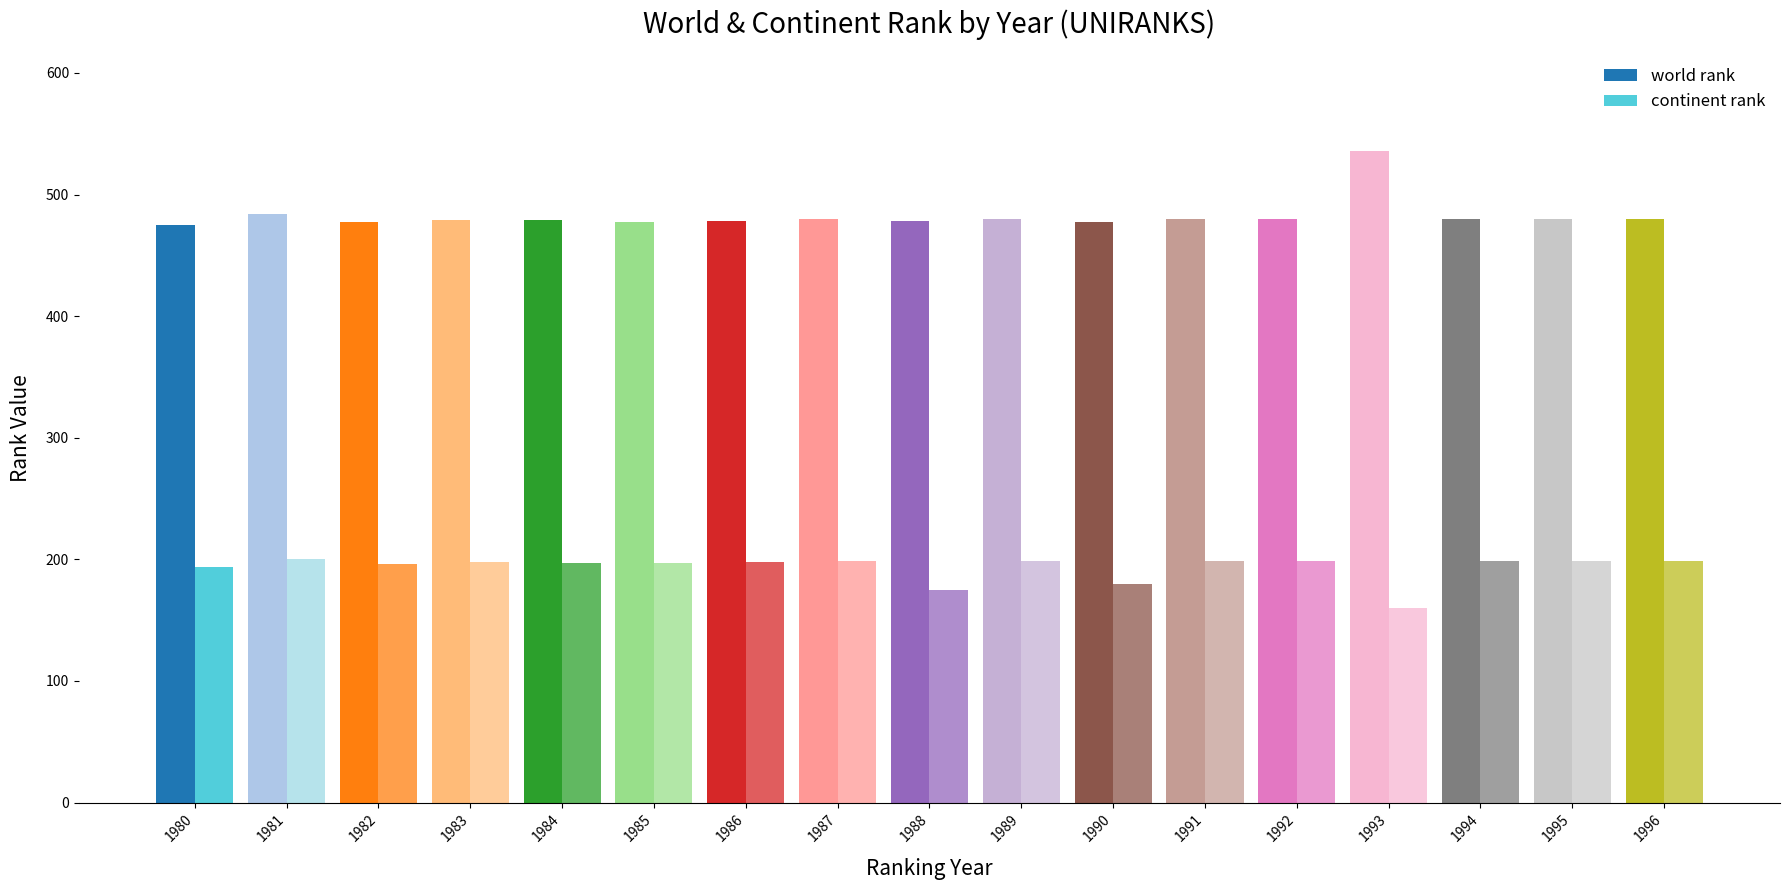

At how many categories does at least one series exceed 397?

17